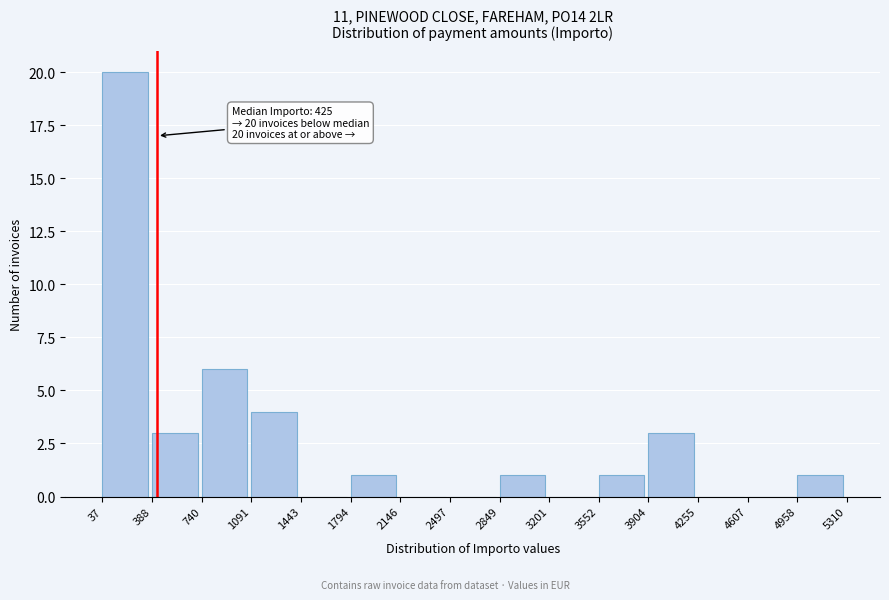

Over which range of the x-axis is the bar tallest?

37 to 388